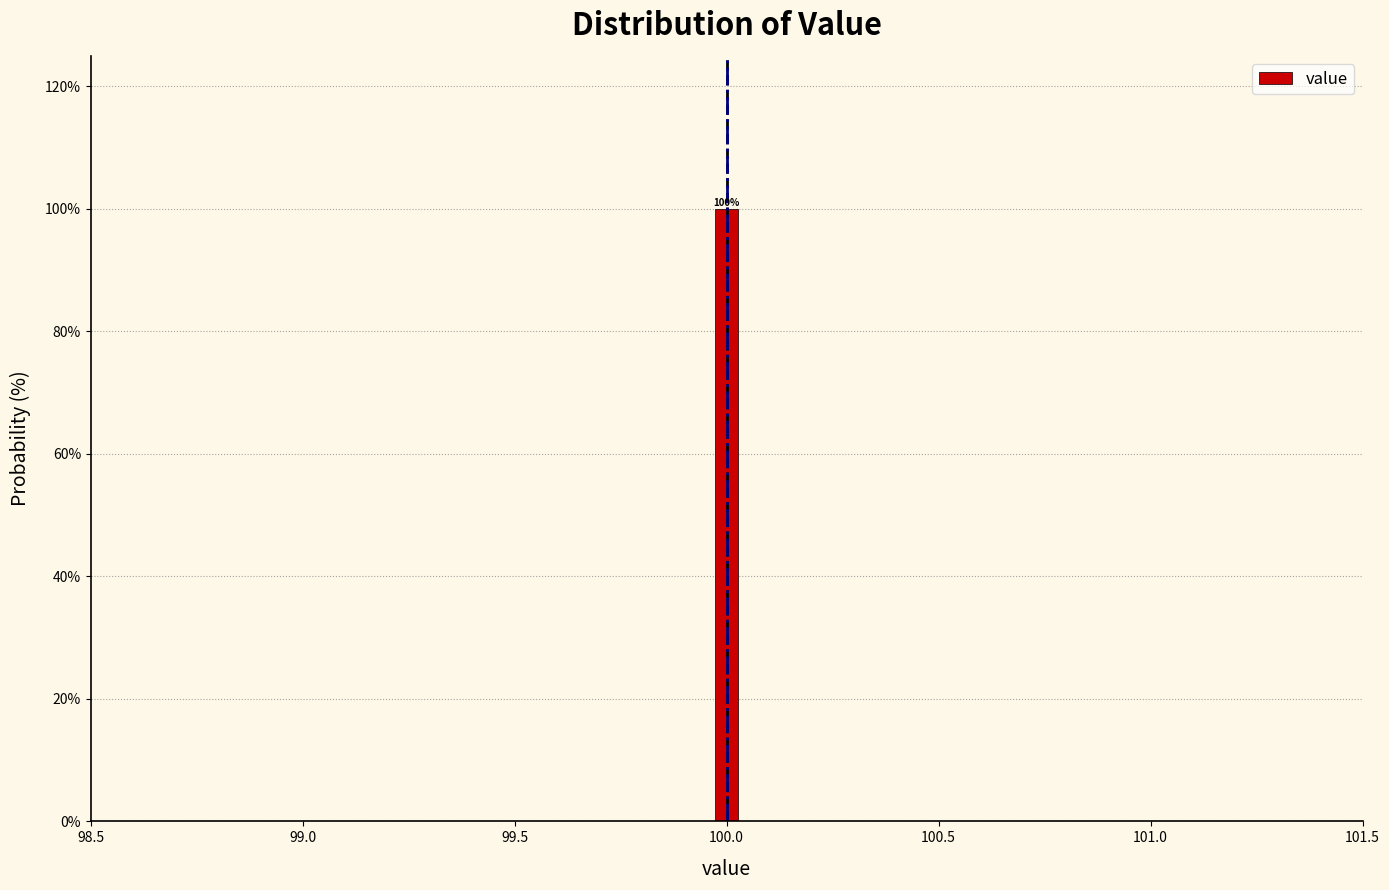

Around what value on the x-axis is the tallest bar? Give the approximate position of its centre, as read against the axis.

100.00